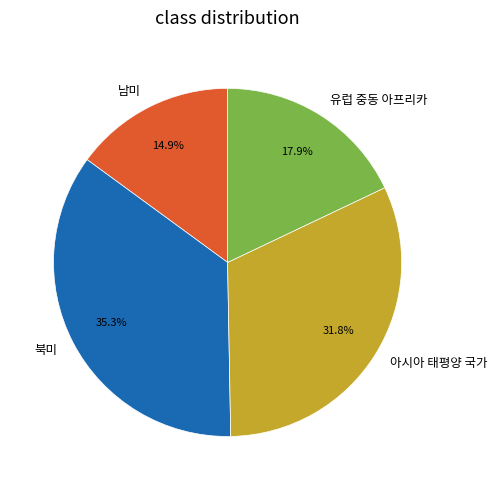

True or false: 아시아 태평양 국가 accounts for 38% of the total.

False